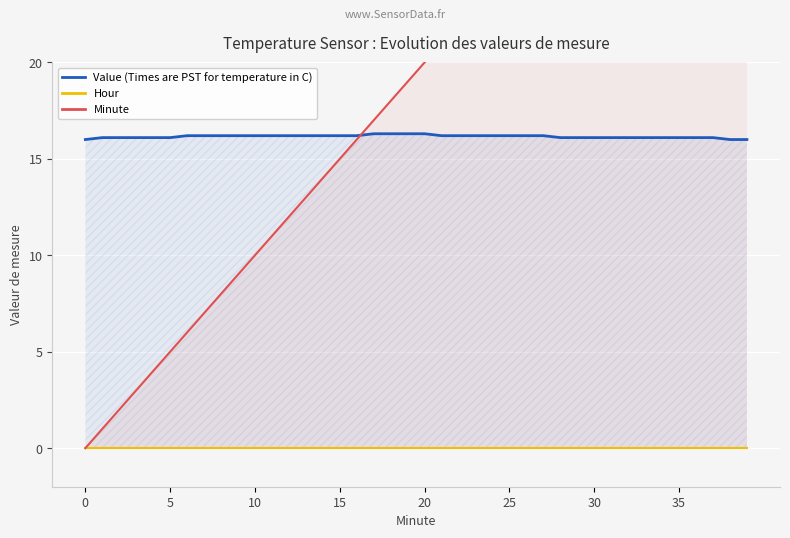

At which label does Minute reach its peak?

39